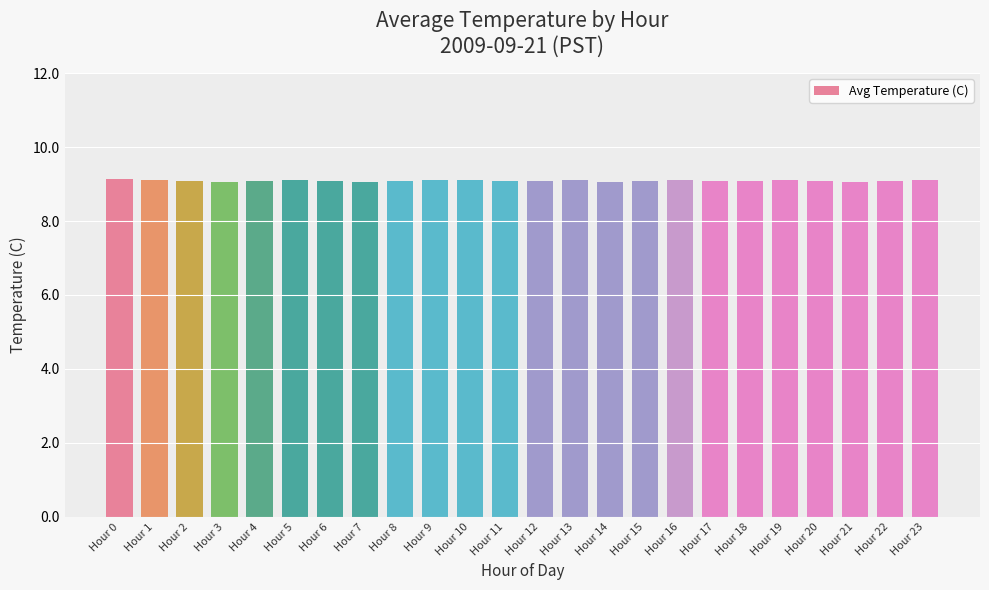

What is the sum of the values at Hour 1 and Hour 21?

18.2